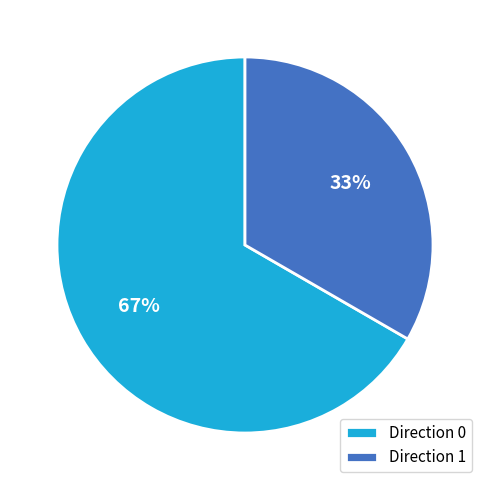

Rank the categories by value from lowest to highest.

Direction 1, Direction 0